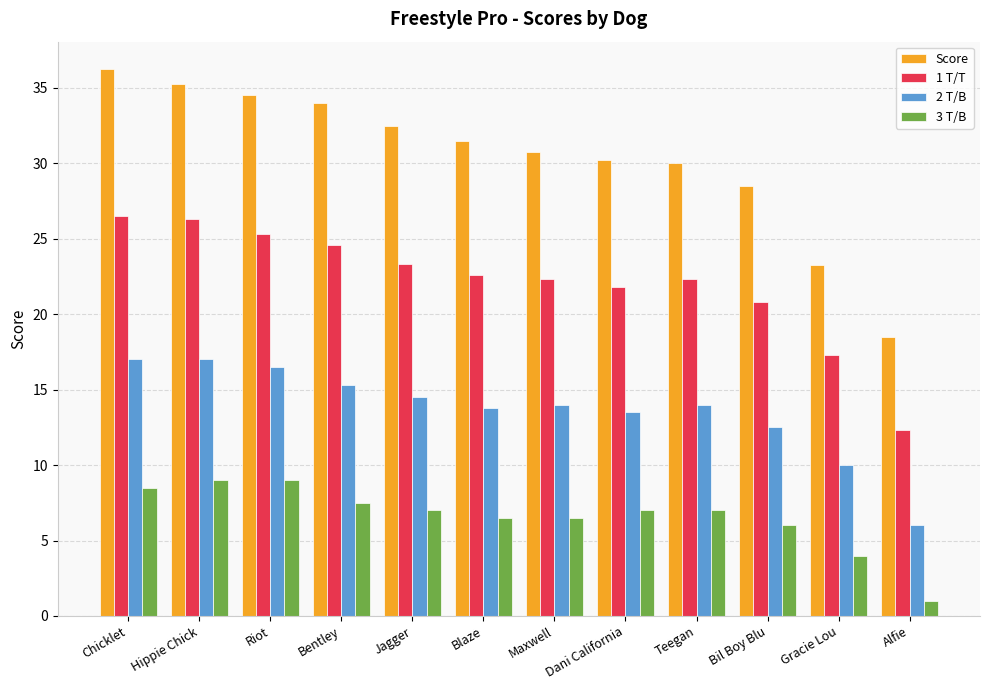

How many data points does each series have?

12